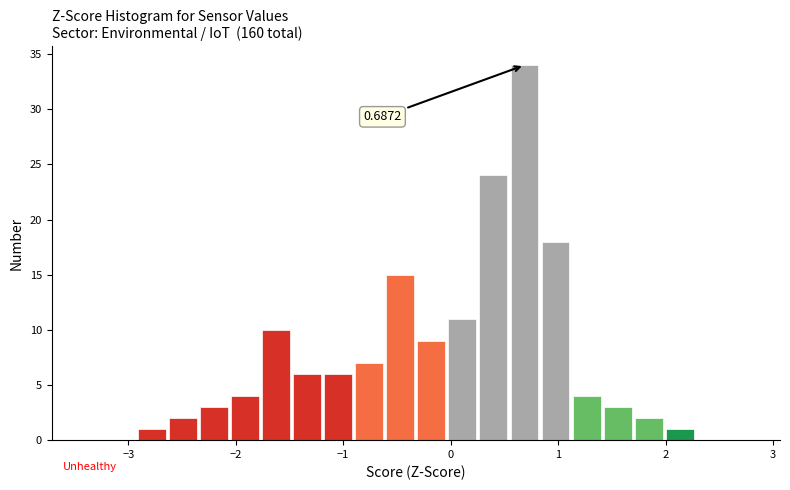

Read against the x-axis, roughly where is the centre of the tallest bar?

0.7